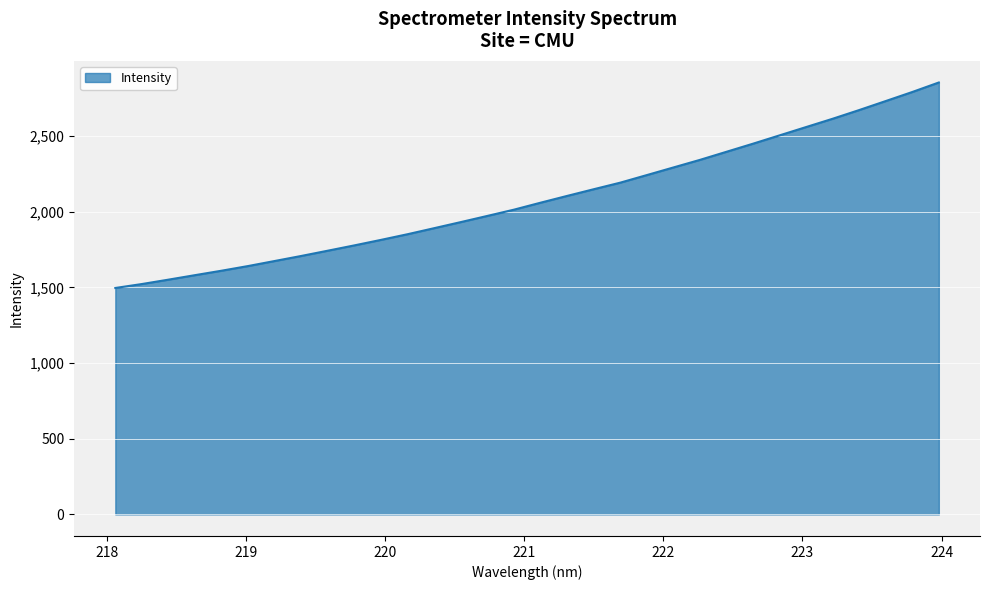

What is the smallest value displayed?

1496.6